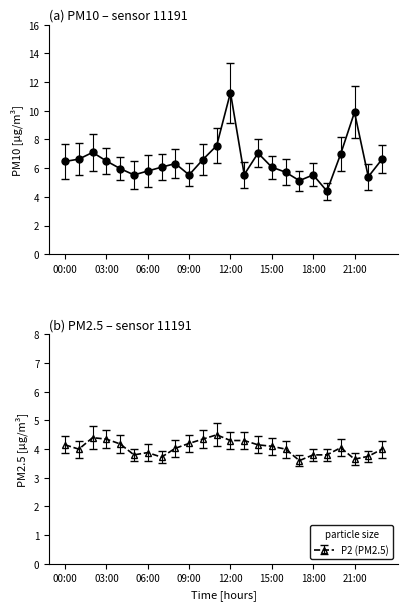

Rank the series at 11:00 from lowest to highest value.

P2, P1